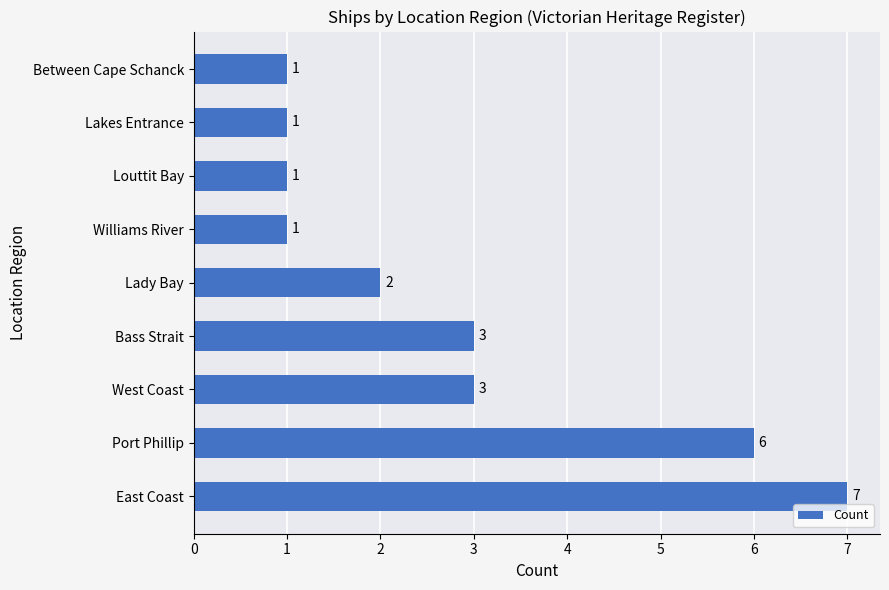

What is the maximum value shown in the chart?

7